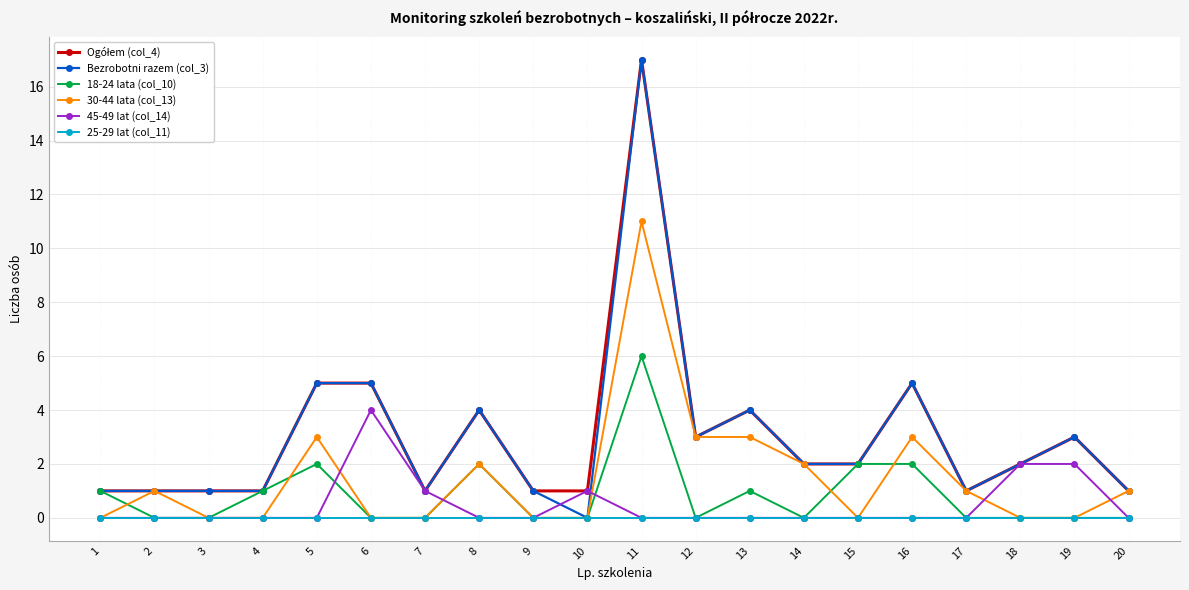

What is the value of the Bezrobotni razem (col_3) point at the 12th from the left?

3